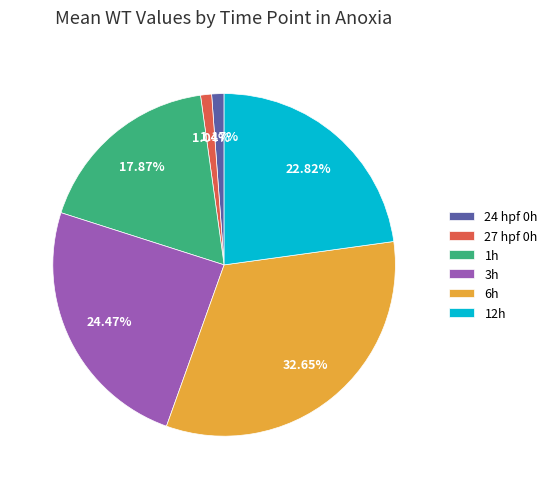

Count the number of slices in the pie.

6